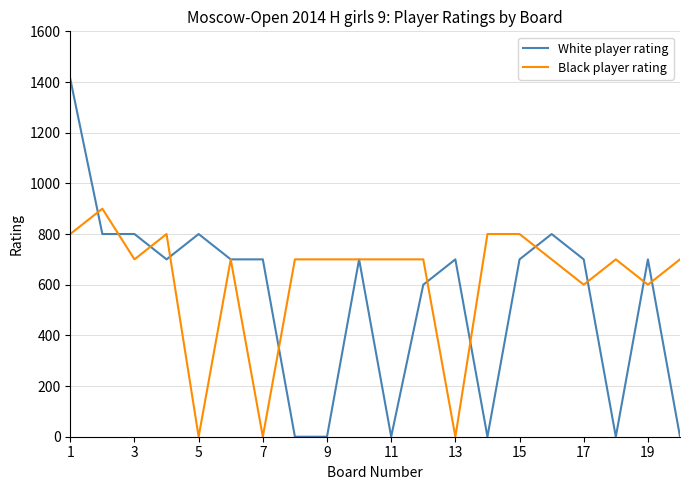

Rank the series by their average value, from lowest to highest.

White player rating, Black player rating